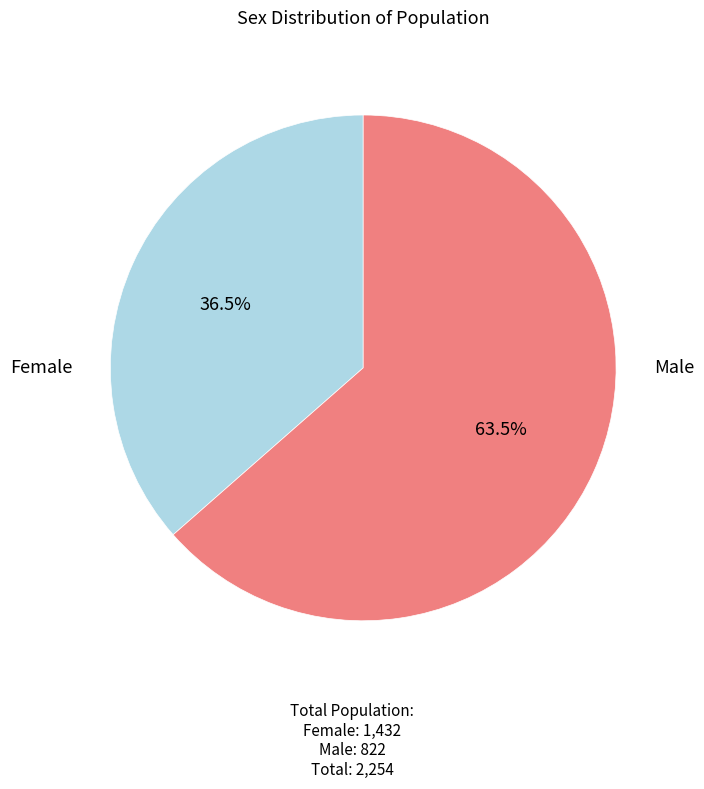

Is there a majority slice in this chart?

Yes